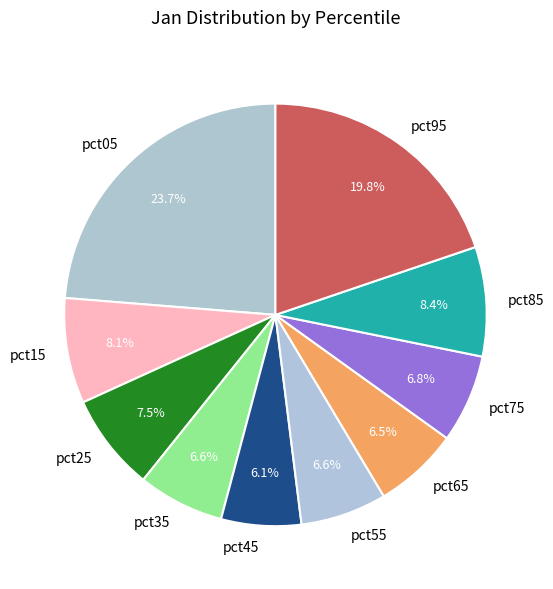

What percentage is NOT represented by pct25?

92.5%